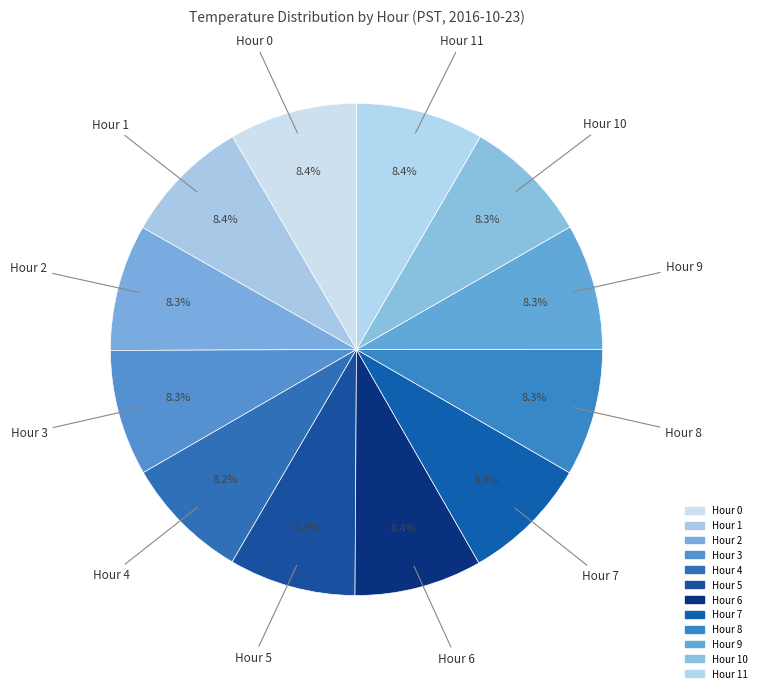

How many segments does this pie chart have?

12